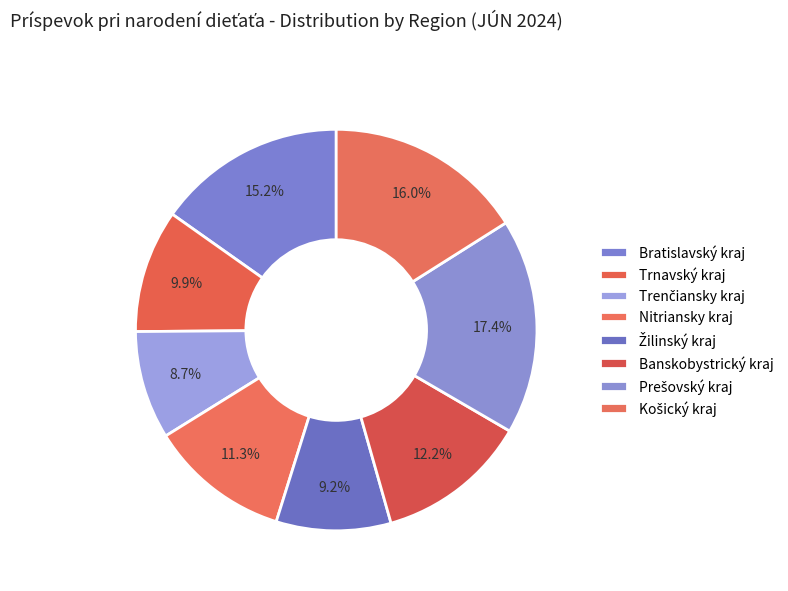

To the nearest percent, what is the average slice percentage?

12%